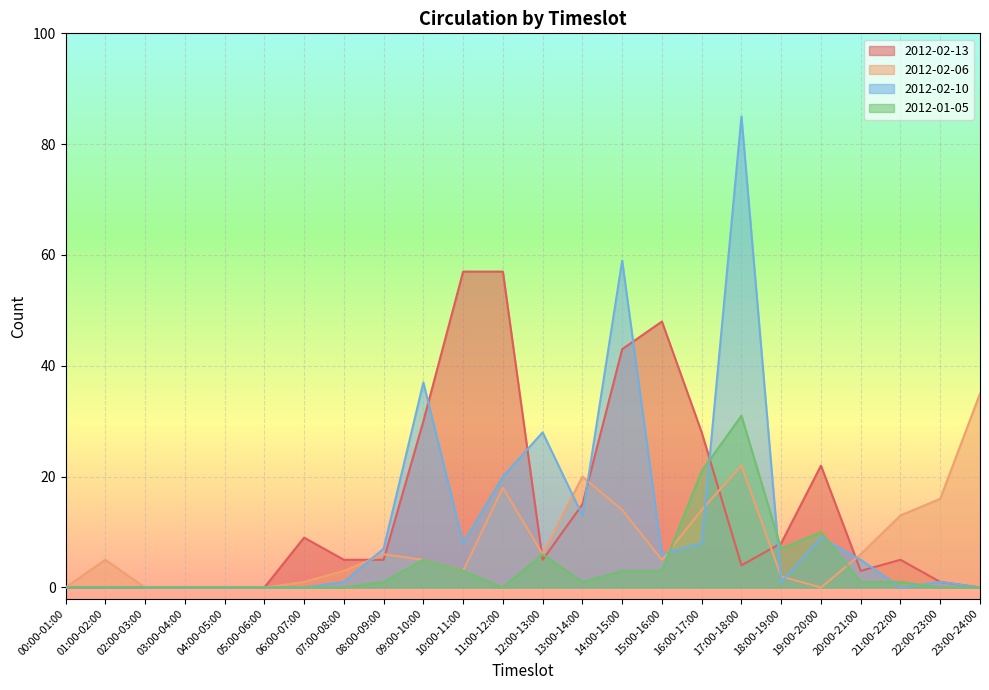

At 01:00-02:00, list the series in order from smallest to largest.

2012-02-13, 2012-02-10, 2012-01-05, 2012-02-06